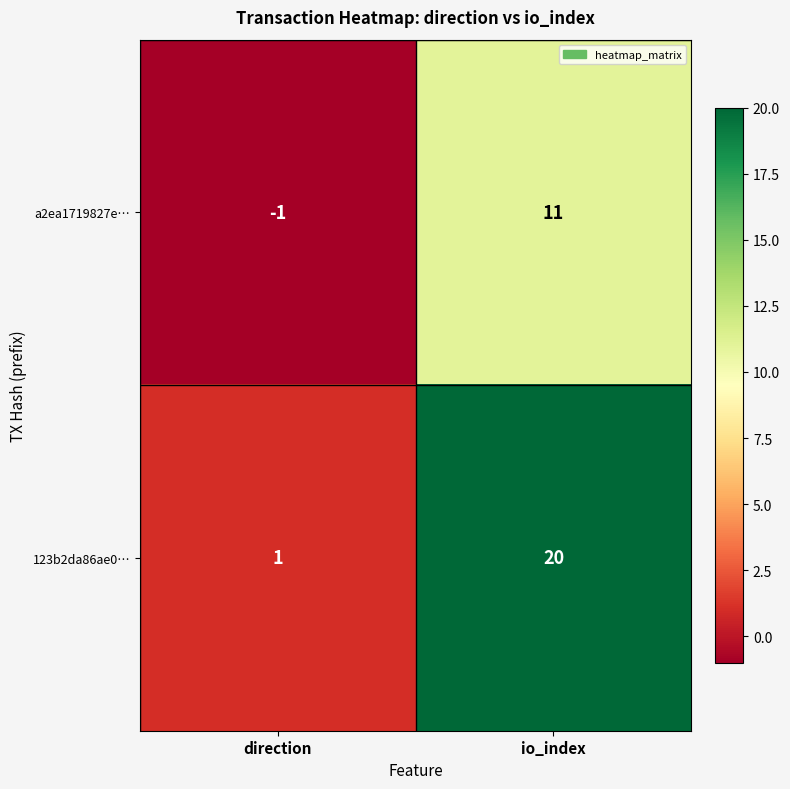

What value does the a2ea1719827e… series have at io_index?

11